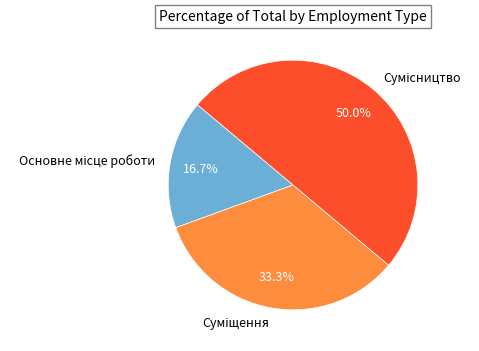

What is the change in value from Основне місце роботи to Сумісництво?

+2